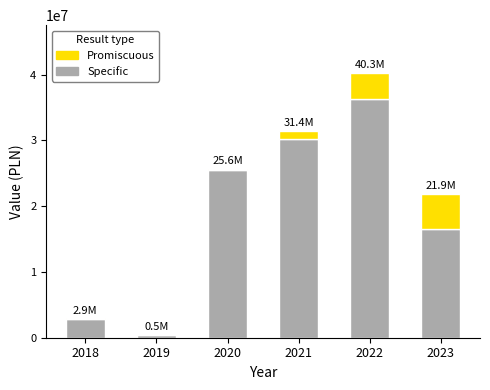

What is the highest value of the Specific series?

36251371.0